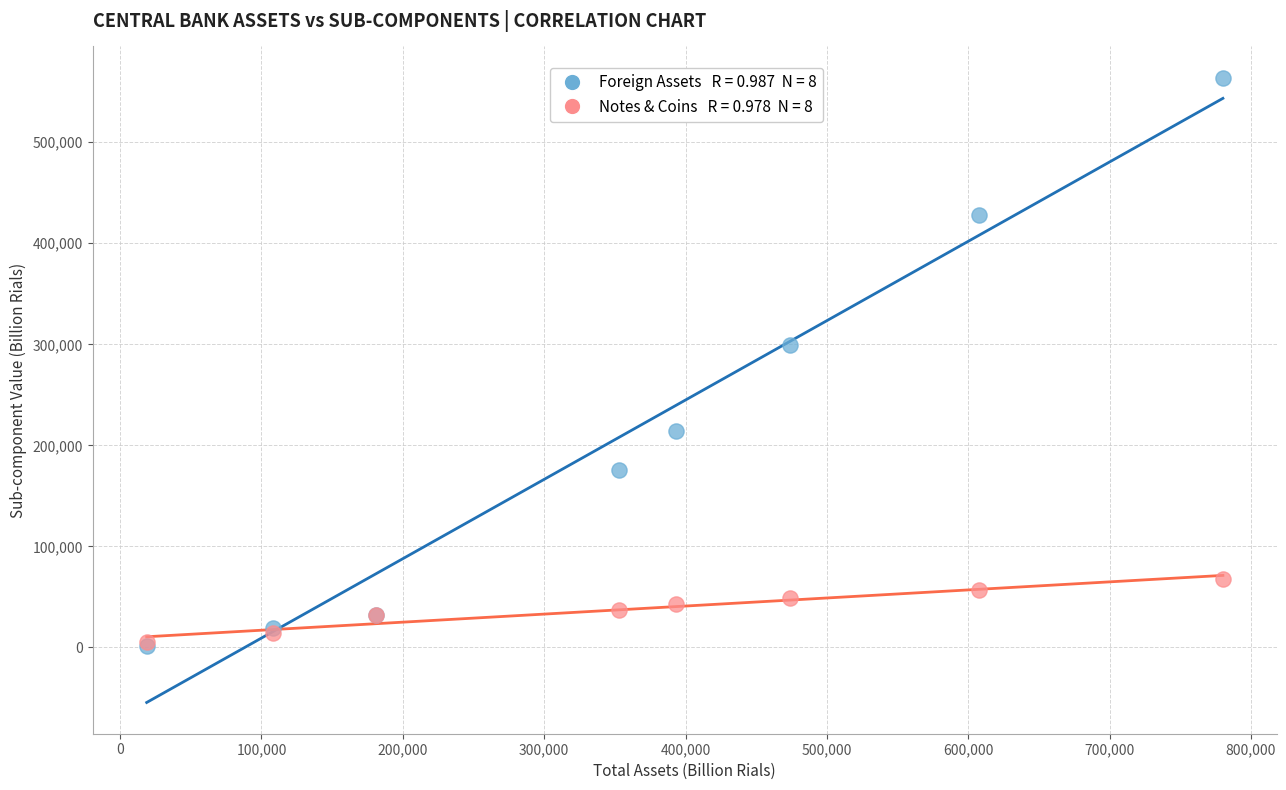

Across all series, what Y value is closest to 282621?

299677.9